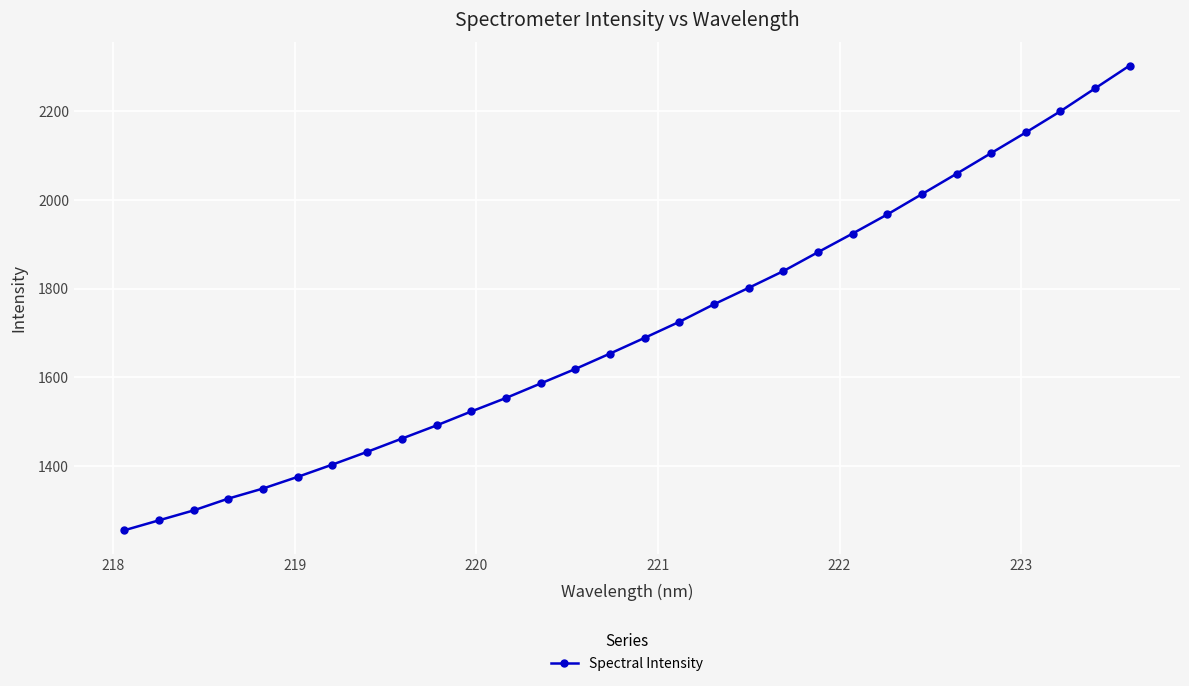

What is the maximum value shown in the chart?

2303.6